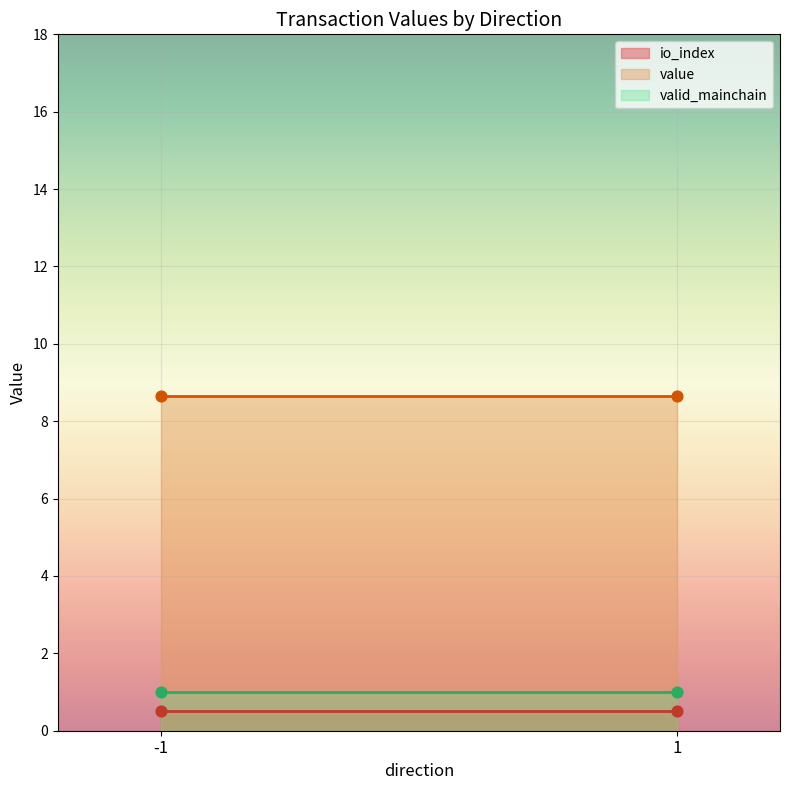

What are all the series names shown in the legend?

io_index, value, valid_mainchain